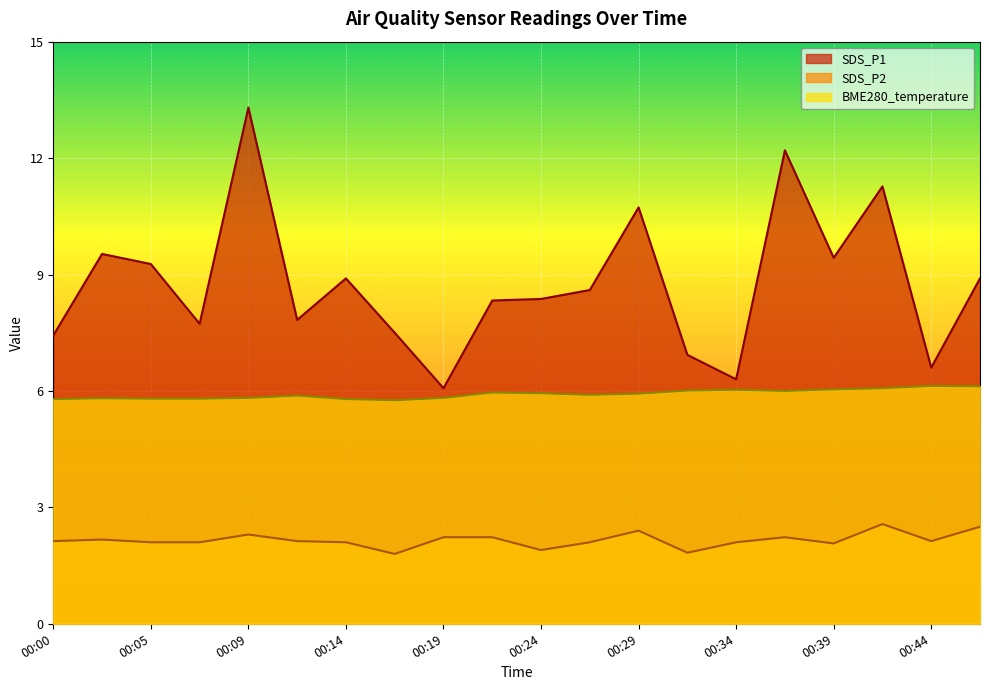

What is the value of the SDS_P1 point at the 14th from the left?

6.9